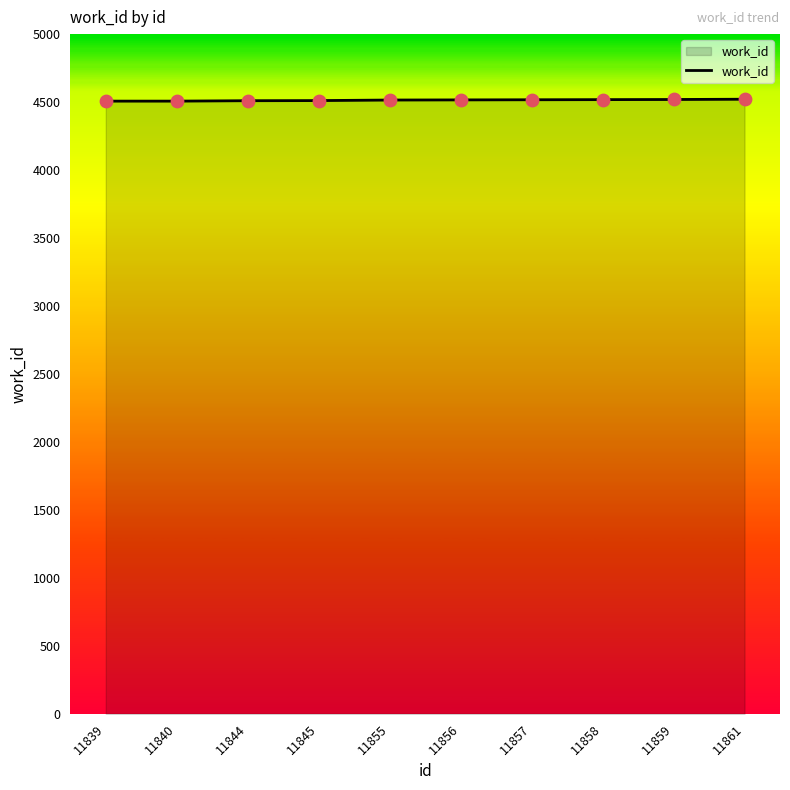

Approximately how many times larger is the value at 11839 compared to 11855?

1.0